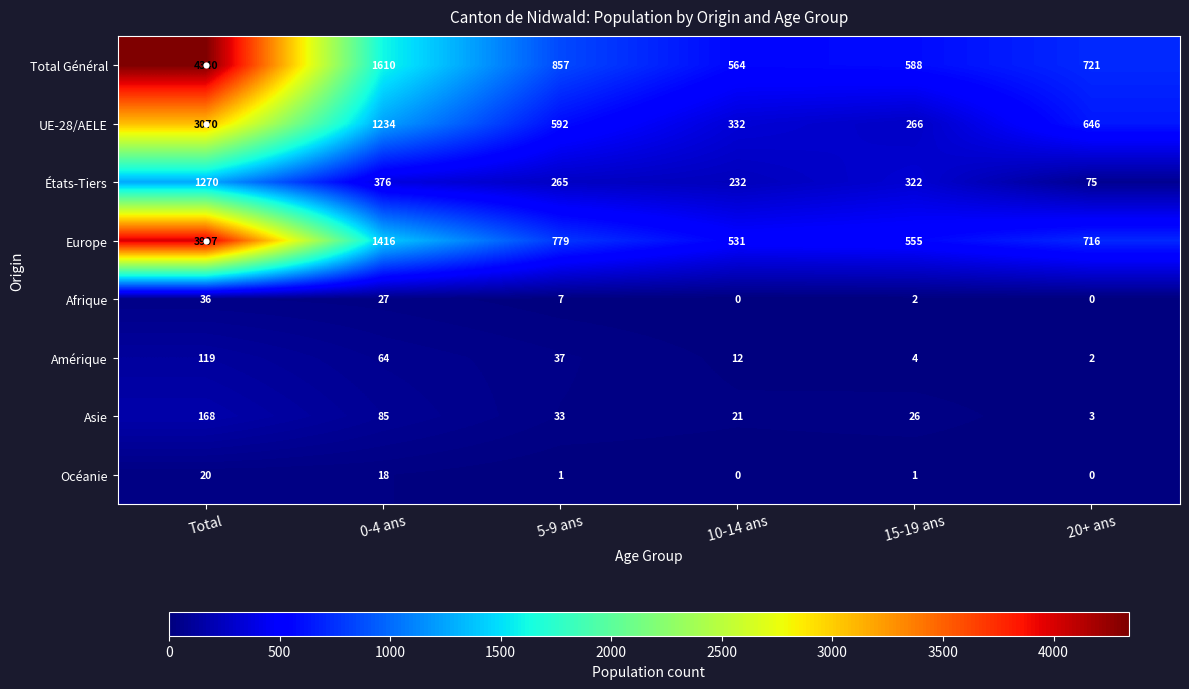

Rank the series by their maximum value, from lowest to highest.

Océanie, Afrique, Amérique, Asie, États-Tiers, UE-28/AELE, Europe, Total Général